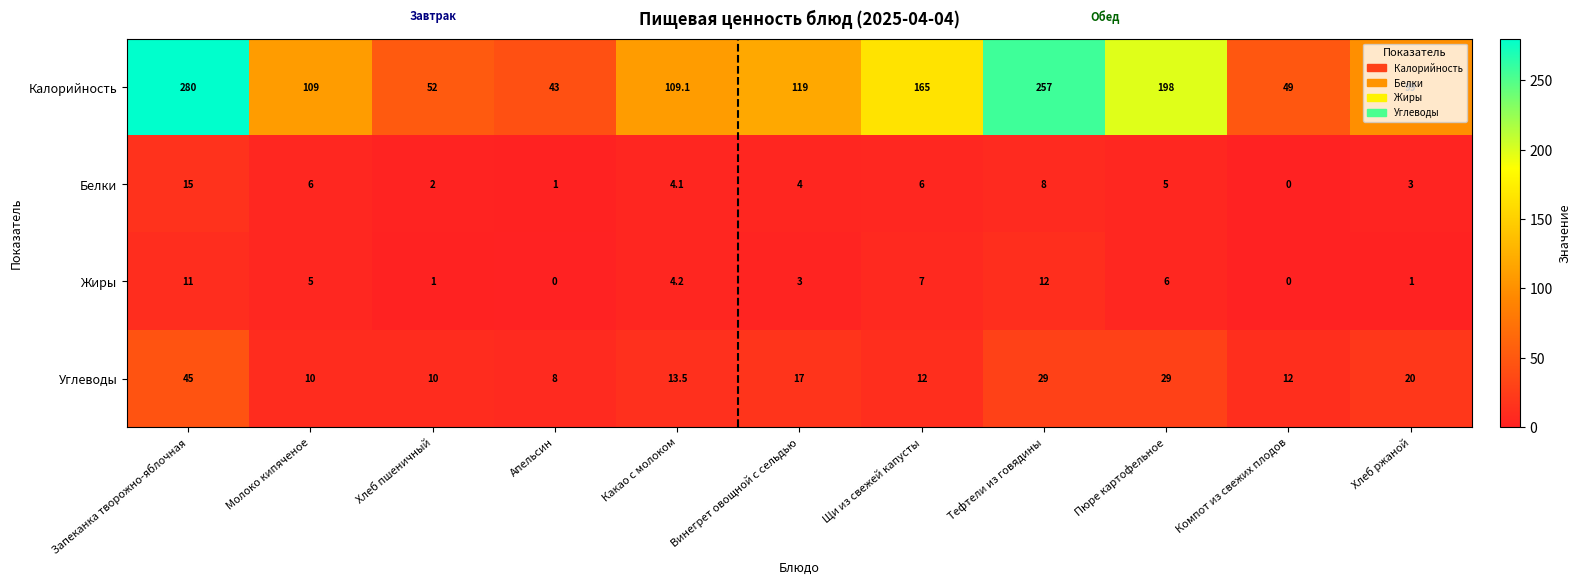

At which category is the sum across all series the highest?

Запеканка творожно-яблочная